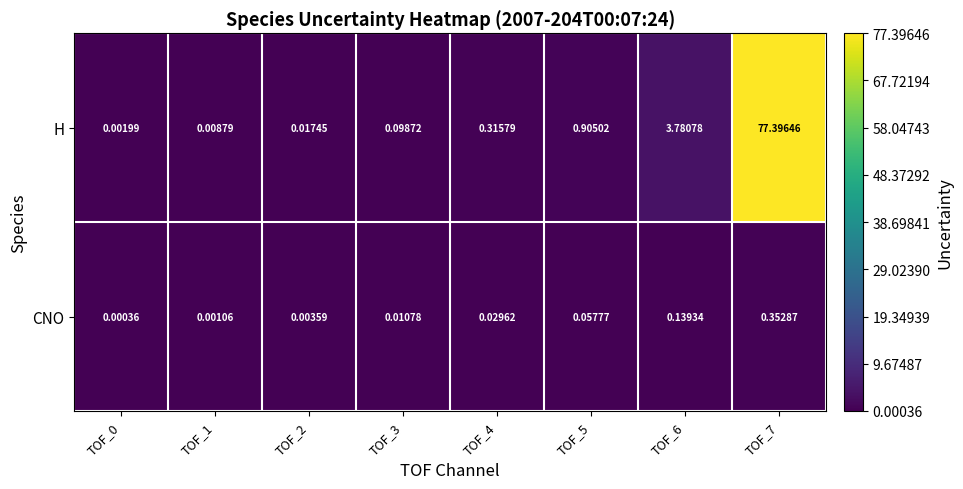

Is the value of H at TOF_0 greater than the value of CNO at TOF_3?

No